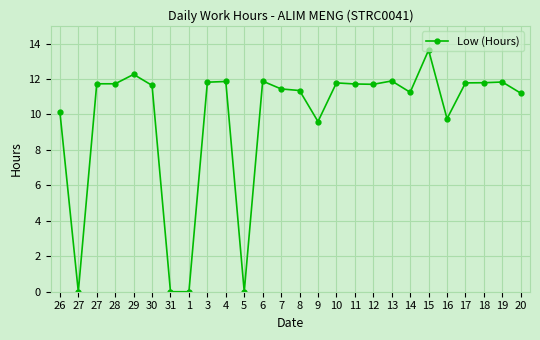

Does the chart have visible grid lines?

Yes